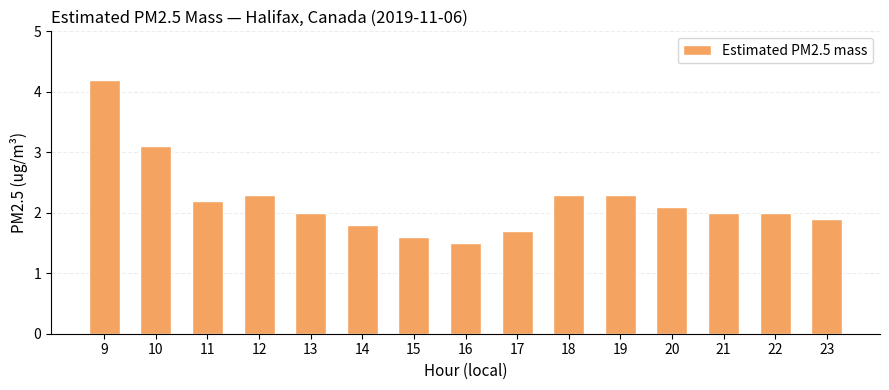

Reading left to right, what are all the values shown in this chart?

4.2	3.1	2.2	2.3	2.0	1.8	1.6	1.5	1.7	2.3	2.3	2.1	2.0	2.0	1.9